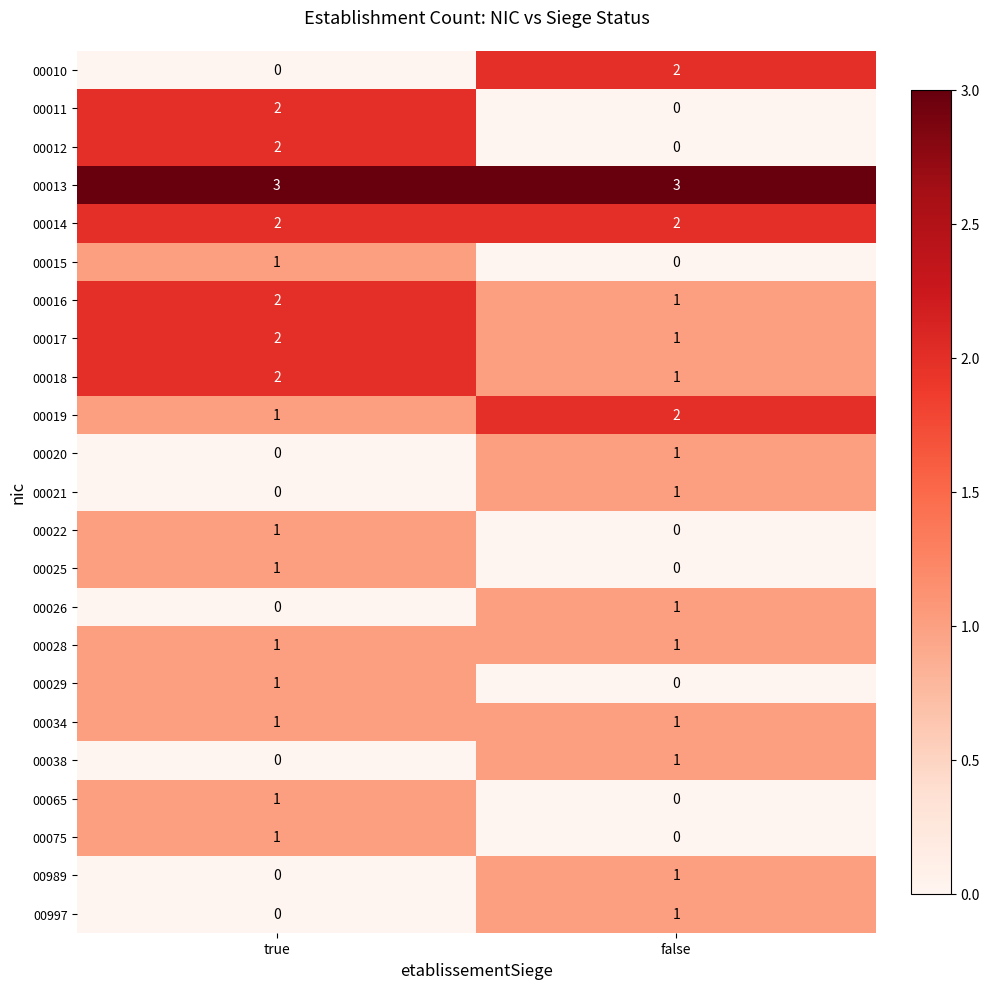

List the labels in order of 00015 value, smallest first.

false, true